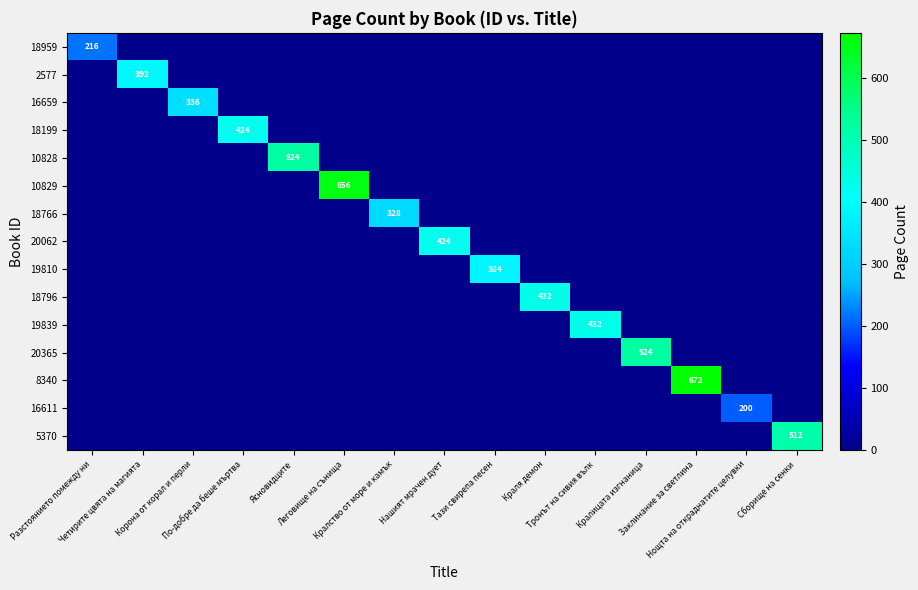

What is the difference between the maximum and minimum values in the 18796 series?

432